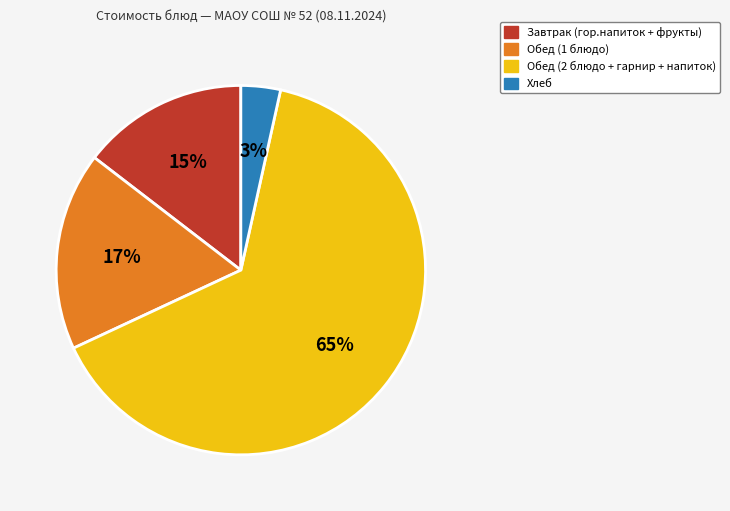

How many segments does this pie chart have?

4